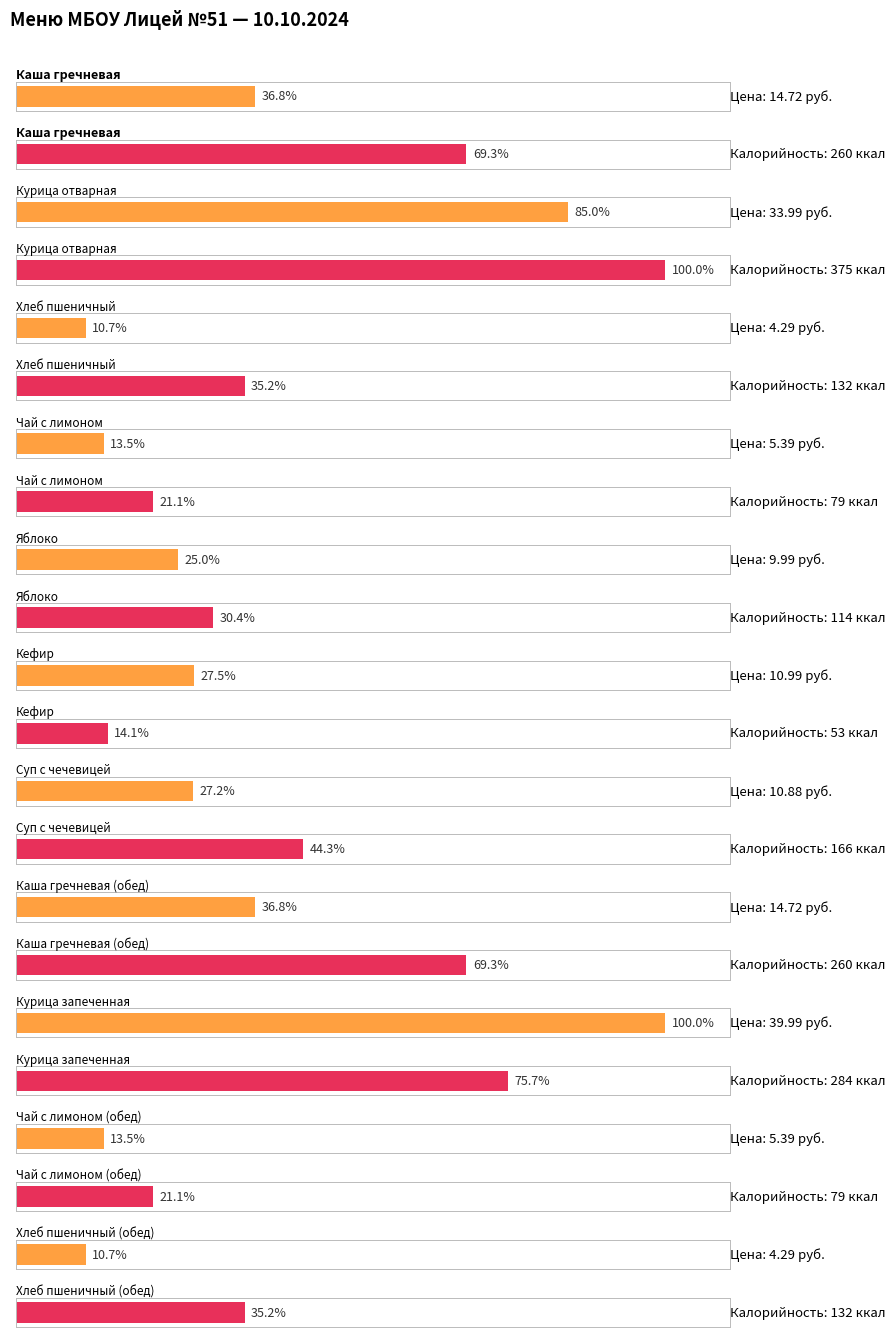

How many series are shown in this chart?

2